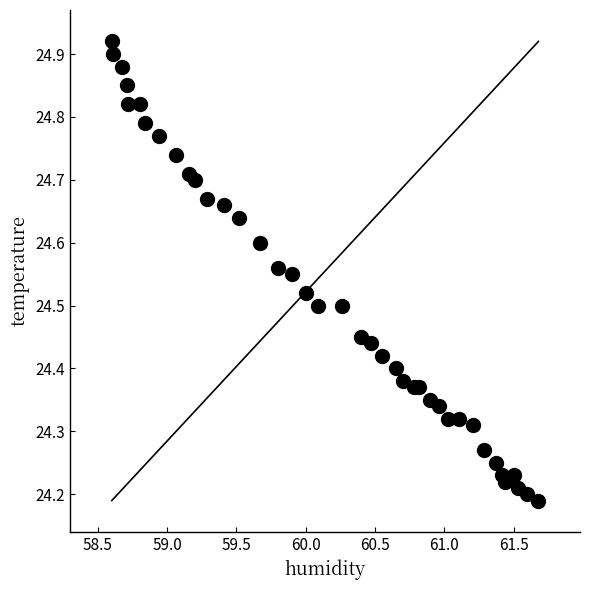

What is the range of Y values (max minus min)?

0.7